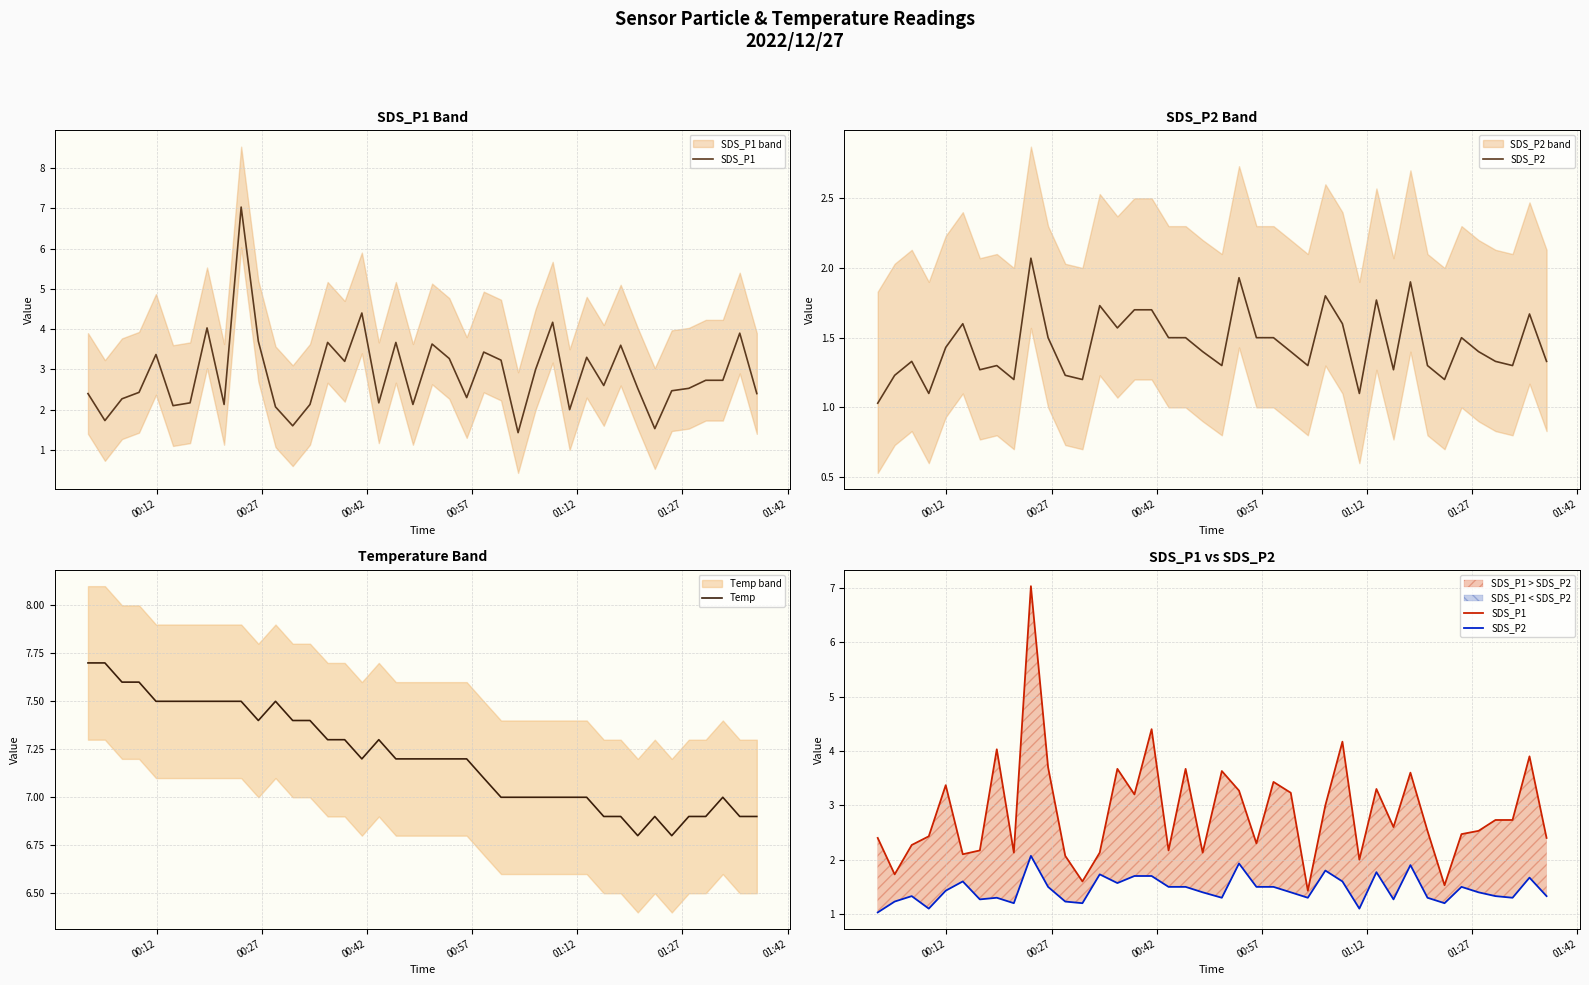

List the series in order of their overall mean, highest first.

Temp, SDS_P1, SDS_P2